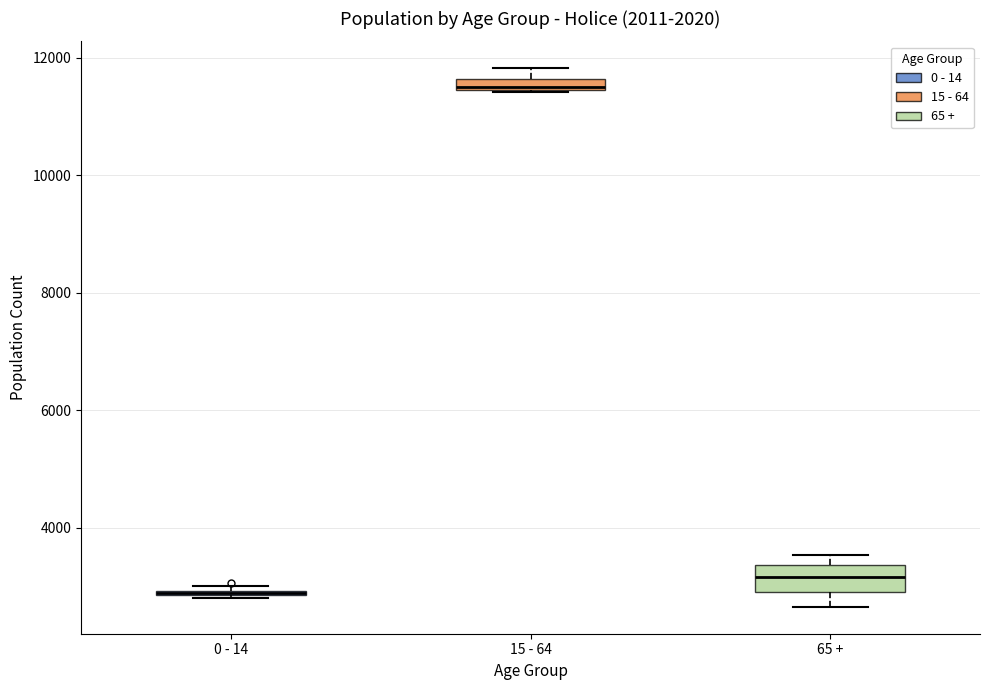

Where is the upper edge of the box for 15 - 64 on the y-axis? The values are not printed on the chart, so give them approximately, as read against the axis.

11600